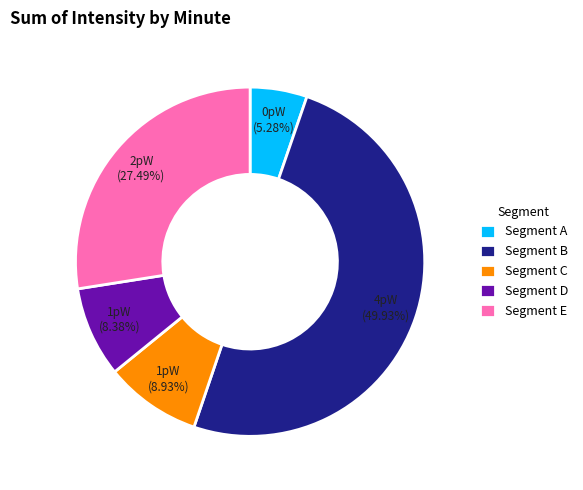

Which slice is the smallest?

Segment A